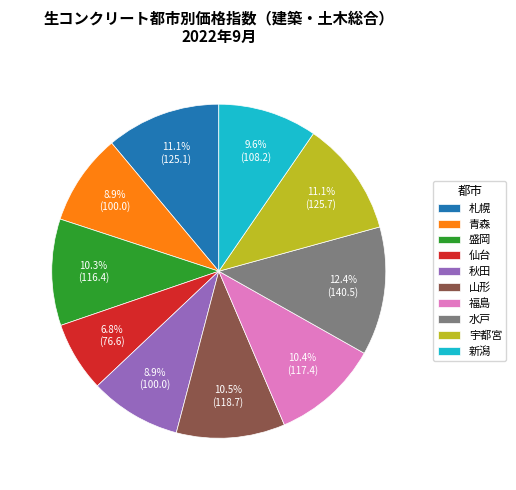

Does 宇都宮 account for over 50% of the chart?

No